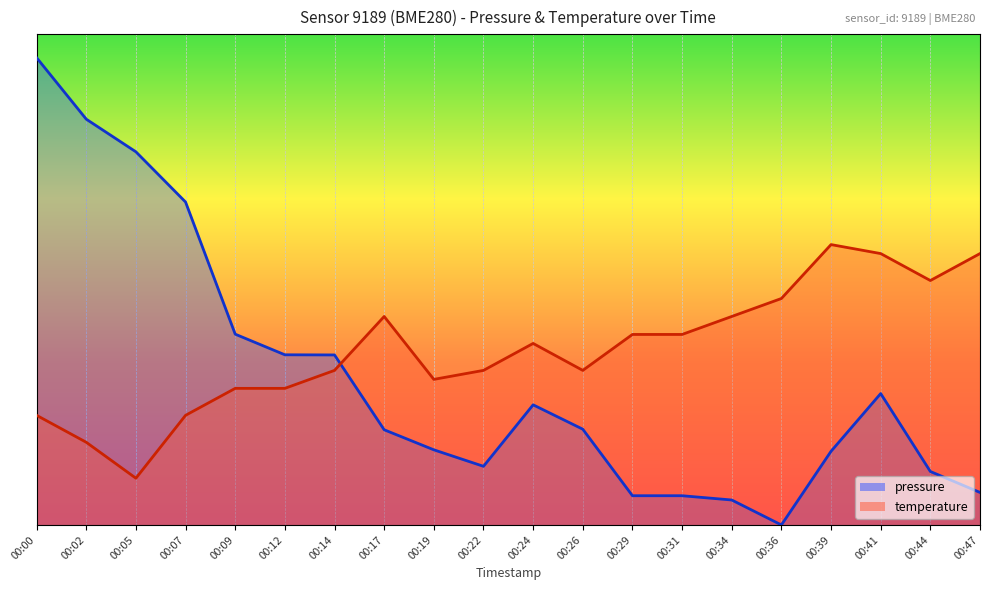

What is the average value of the pressure series?

0.3